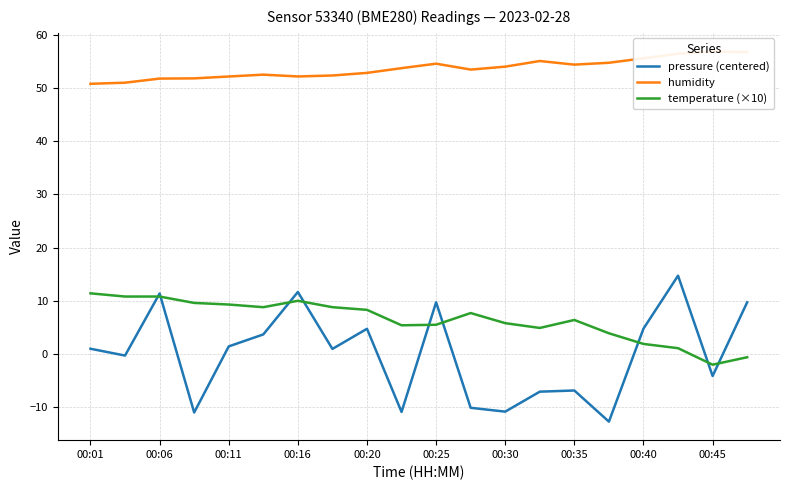

Reading left to right, transcribe all the data shown in this chart.

pressure (centered): 1.0	-0.3	11.4	-11.0	1.4	3.7	11.7	1.0	4.7	-10.9	9.7	-10.1	-10.8	-7.1	-6.8	-12.7	4.8	14.7	-4.1	9.7
humidity: 50.8	51.0	51.7	51.8	52.1	52.5	52.1	52.3	52.8	53.7	54.5	53.4	54.0	55.0	54.4	54.7	55.5	56.4	56.8	56.7
temperature (×10): 11.4	10.8	10.8	9.6	9.3	8.8	10.0	8.8	8.3	5.4	5.5	7.7	5.8	4.9	6.4	3.9	1.9	1.1	-2.0	-0.6